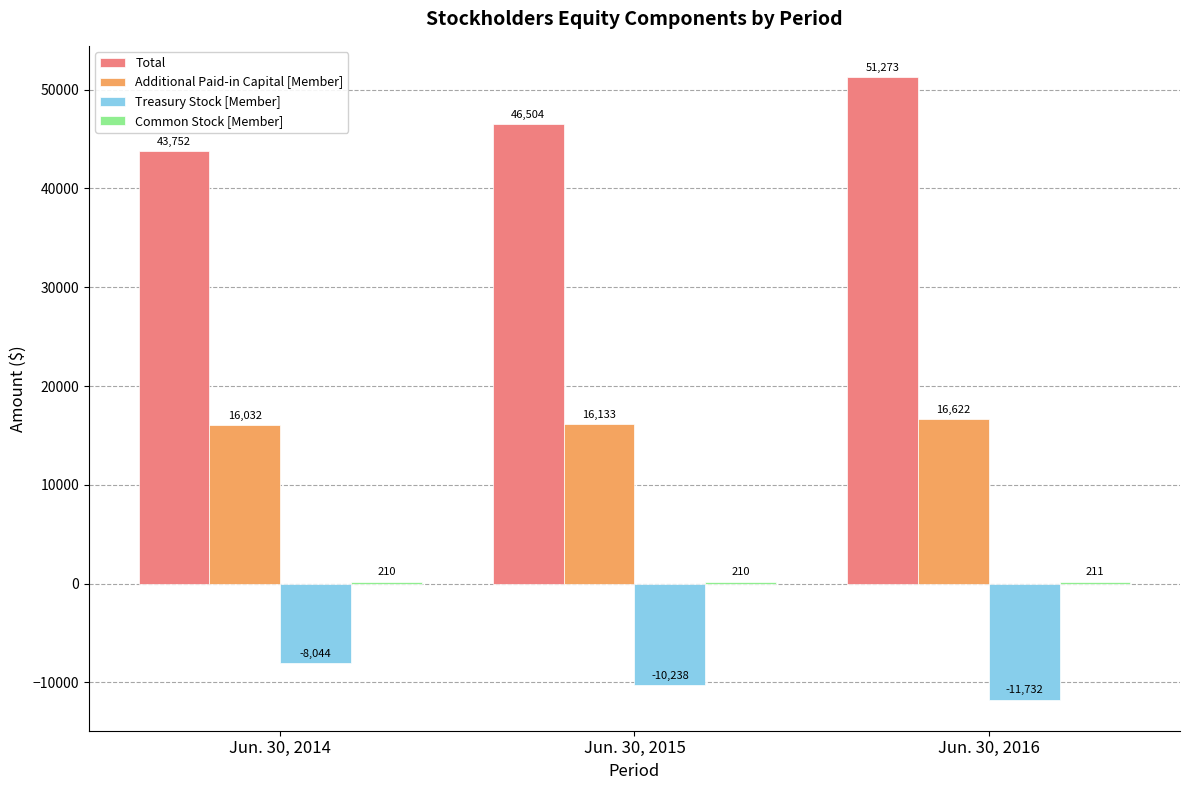

How many Additional Paid-in Capital [Member] values are between 16032 and 16622?

3